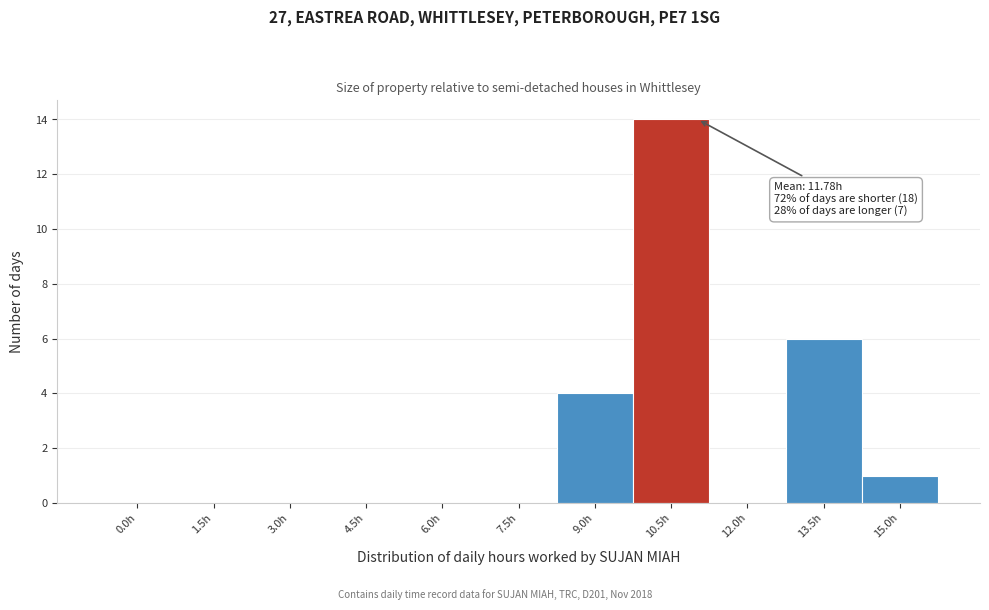

Reading left to right, list all the values displayed in this chart.

0.0h=0	1.5h=0	3.0h=0	4.5h=0	6.0h=0	7.5h=0	9.0h=4	10.5h=14	12.0h=0	13.5h=6	15.0h=1